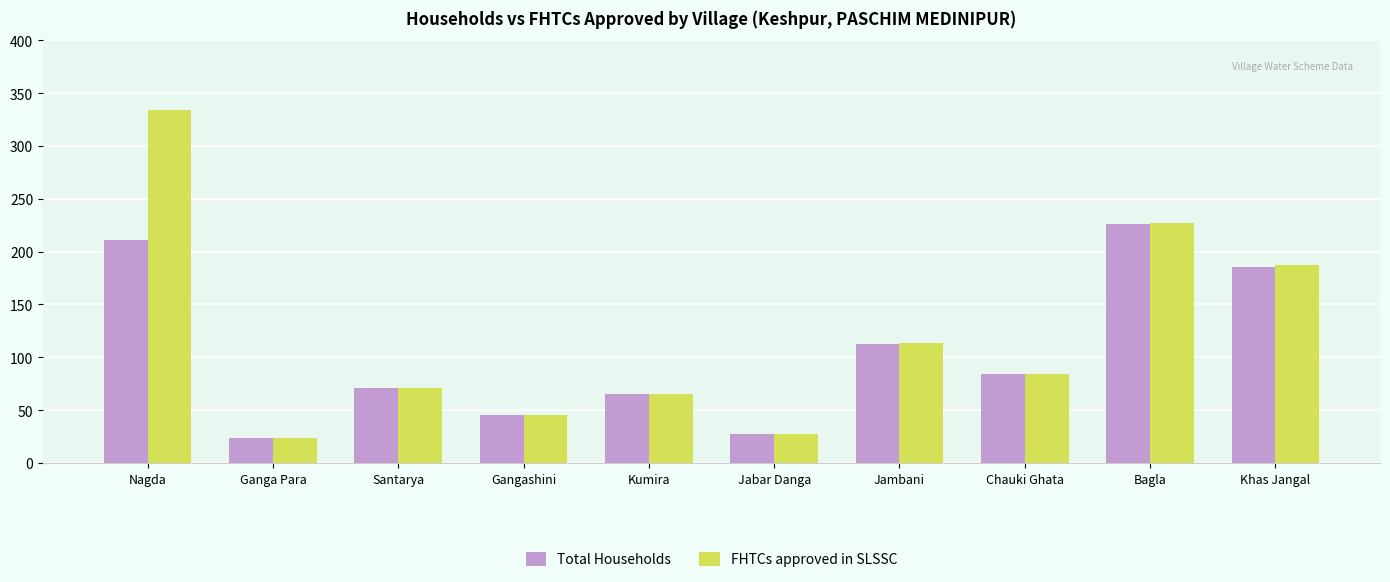

What is the maximum value for Total Households?

226